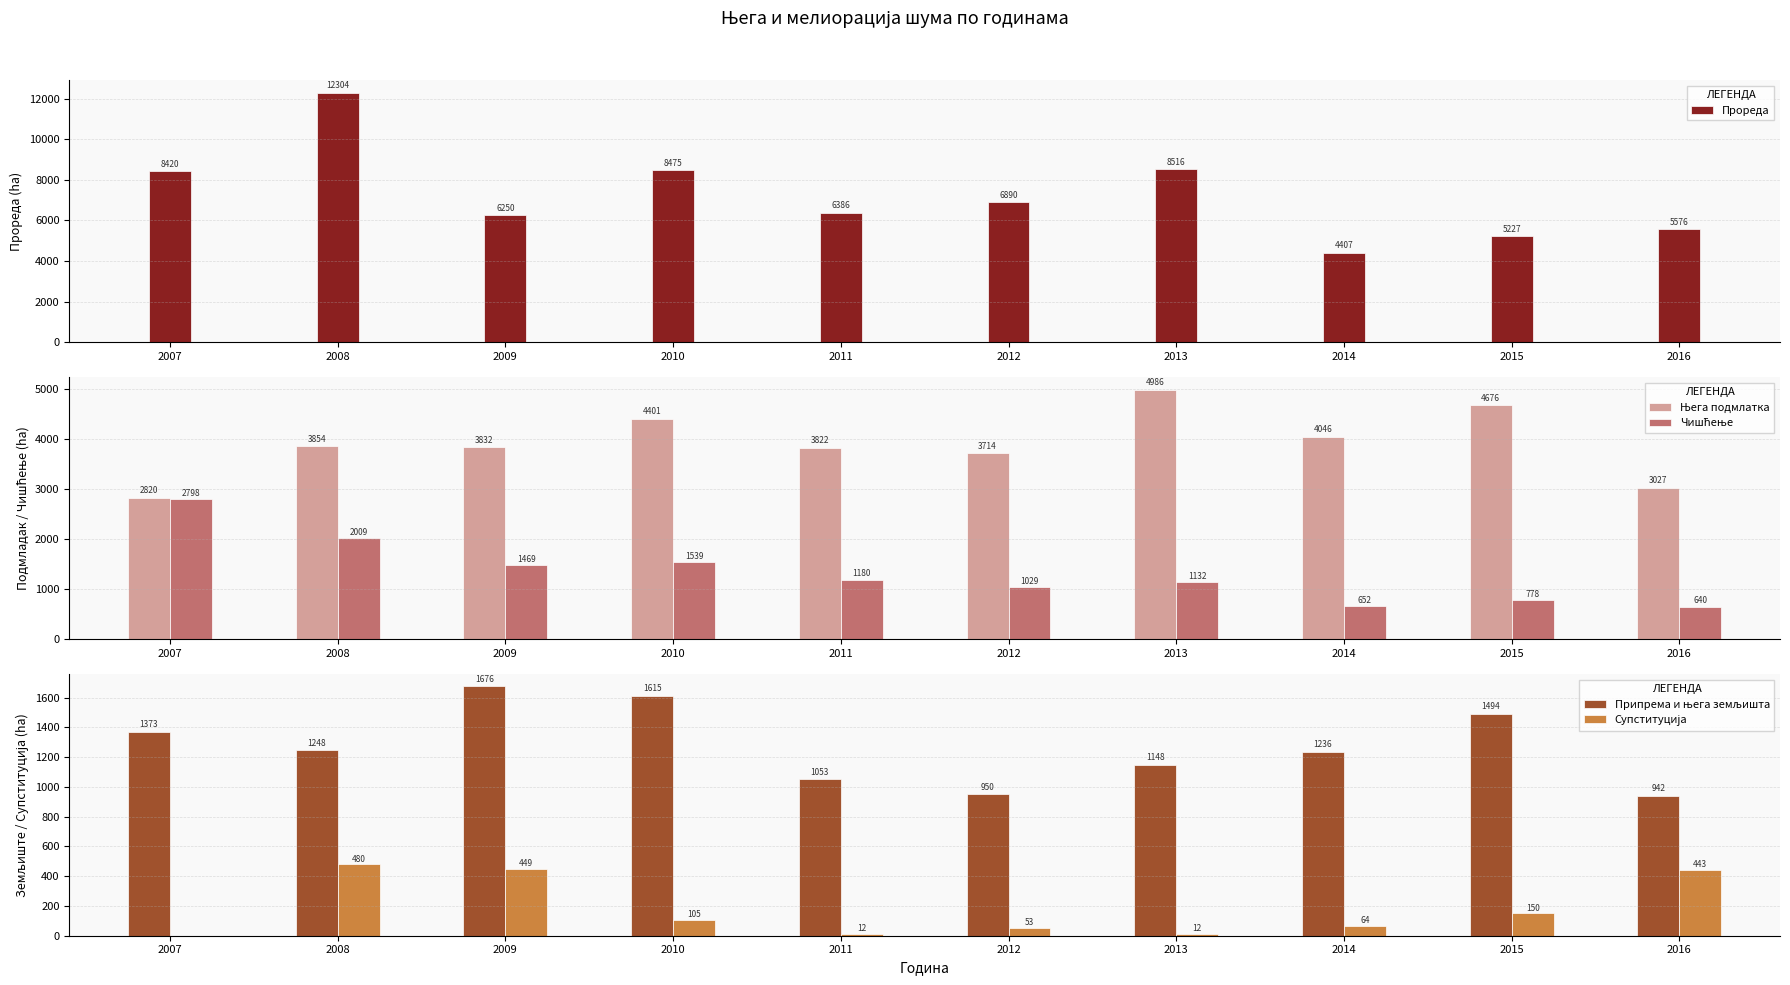

How many bars are there in total?

50